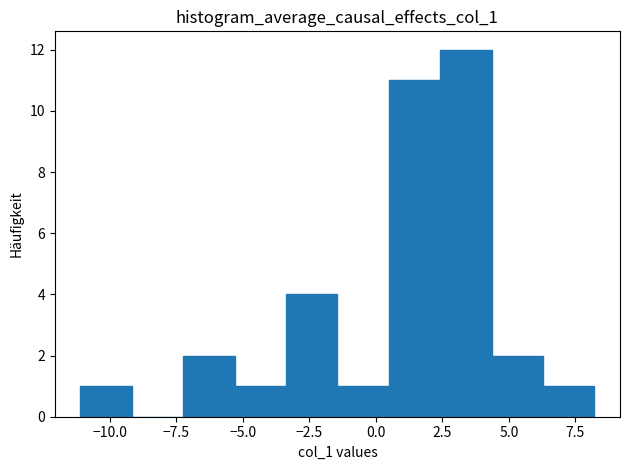

Around what value on the x-axis is the tallest bar? Give the approximate position of its centre, as read against the axis.

3.5